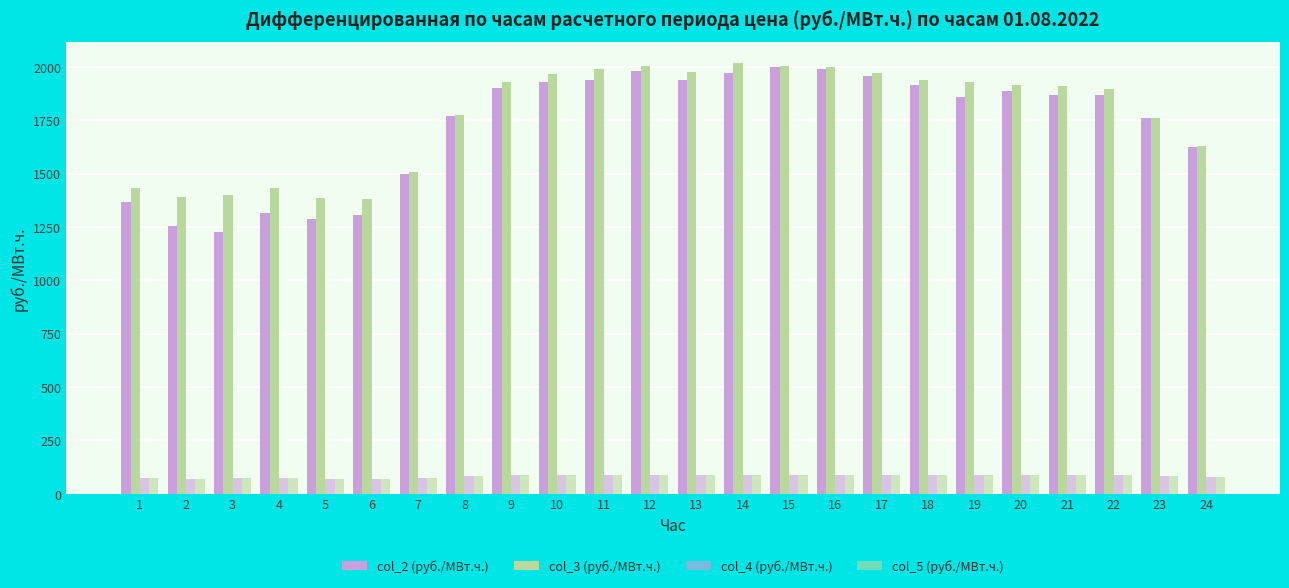

Reading right to left, extract all data points from this chart.

col_2 (руб./МВт.ч.): 1625.4	1758.7	1866.4	1867.9	1887.3	1859.6	1915.5	1958.5	1988.1	2000.3	1972.1	1939.4	1981.4	1938.8	1927.6	1900.8	1769.0	1497.6	1304.1	1285.1	1316.9	1228.0	1253.0	1365.0
col_3 (руб./МВт.ч.): 1629.0	1759.4	1894.4	1910.3	1916.4	1929.6	1939.1	1971.4	1998.0	2004.1	2016.0	1975.6	2002.9	1988.6	1965.5	1927.7	1775.5	1508.5	1383.1	1384.6	1431.4	1401.5	1391.4	1431.3
col_4 (руб./МВт.ч.): 79.1	83.1	86.6	87.2	87.4	87.7	88.1	88.9	89.2	89.1	89.4	88.4	89.1	89.0	88.7	87.6	83.5	75.5	71.2	71.4	73.0	71.9	71.5	72.8
col_5 (руб./МВт.ч.): 79.1	83.1	86.6	87.2	87.4	87.7	88.1	88.9	89.2	89.1	89.4	88.4	89.1	89.0	88.7	87.6	83.5	75.5	71.2	71.4	73.0	71.9	71.5	72.8